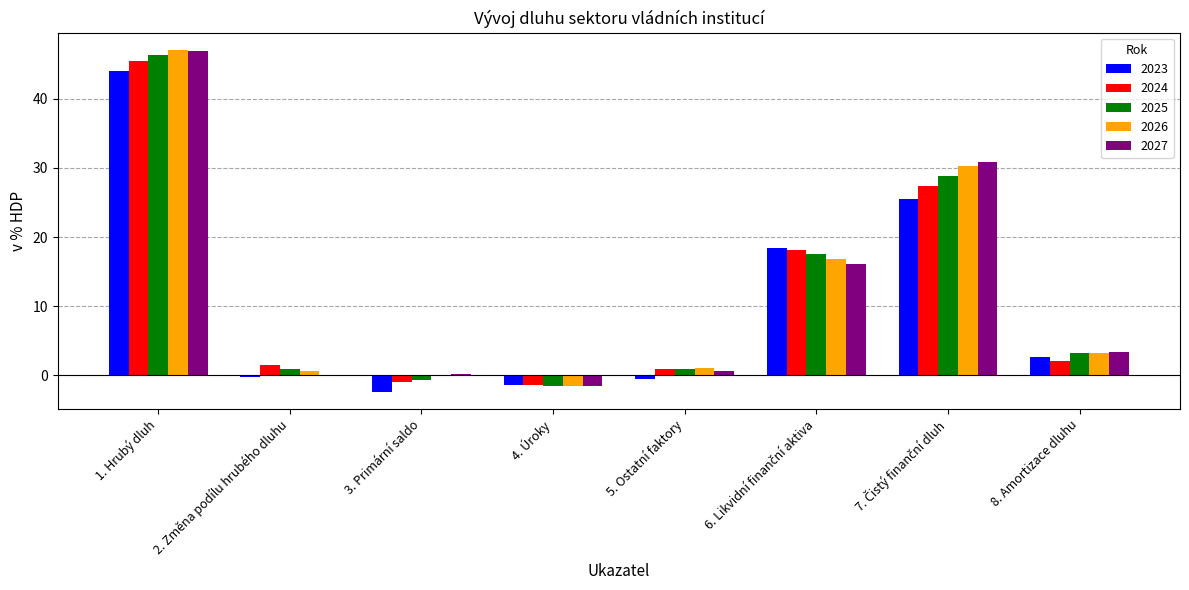

How many data points does each series have?

8